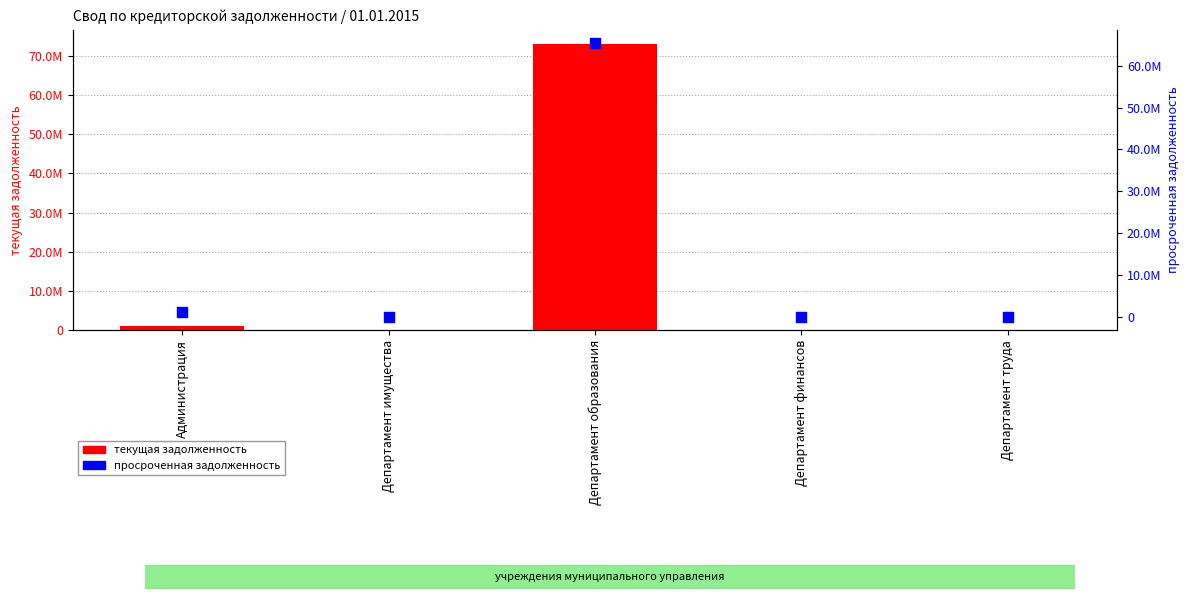

Which series contains the highest Y value?

текущая задолженность